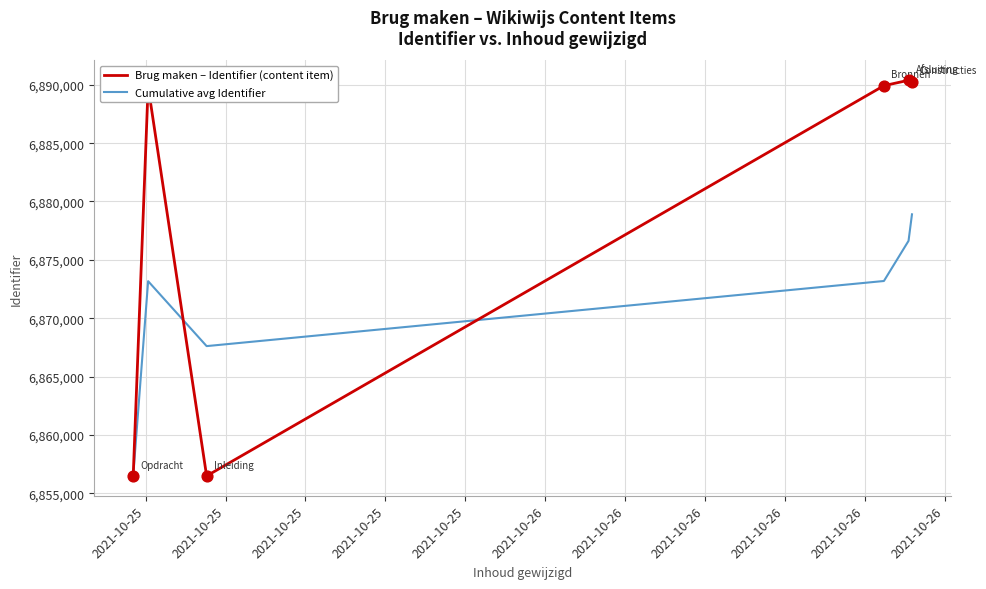

Which series has the largest total across all categories?

Brug maken – Identifier (content item)